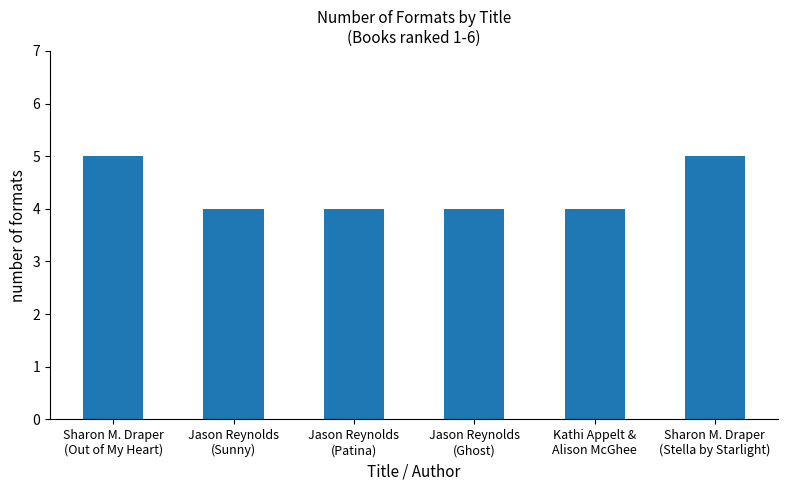

What is the average value?

4